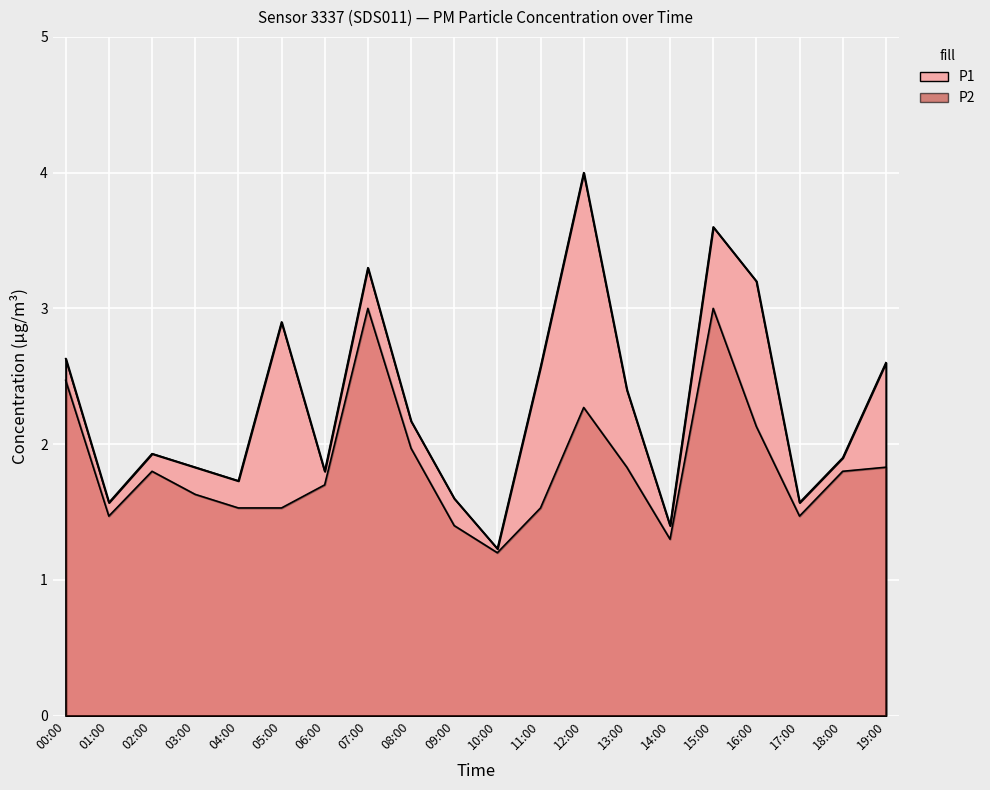

Which series has the largest range (max minus min)?

P1